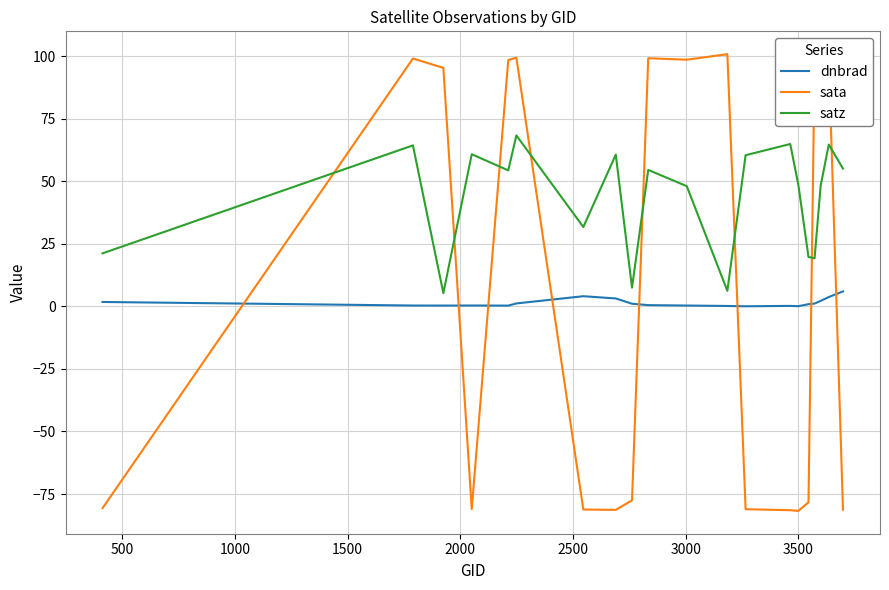

True or false: satz and sata intersect in this chart.

True